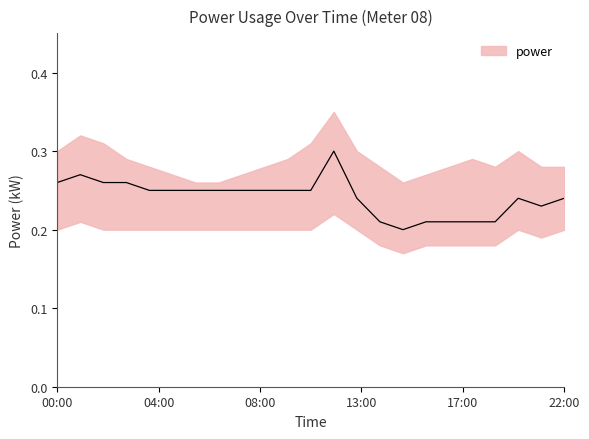

True or false: power_upper and power_lower intersect in this chart.

False